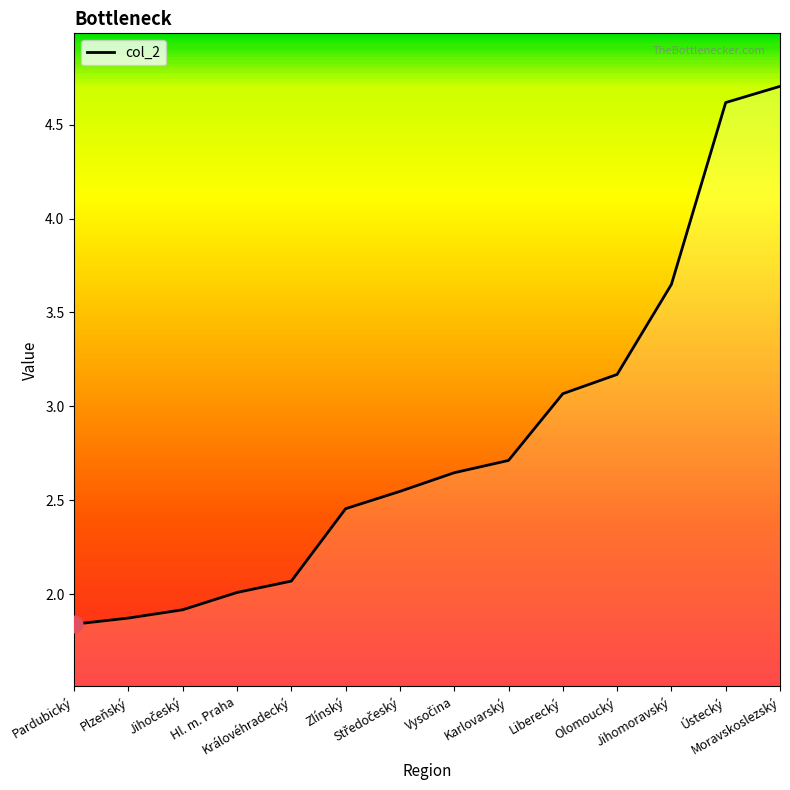

What is the difference between the maximum and minimum values?

2.9